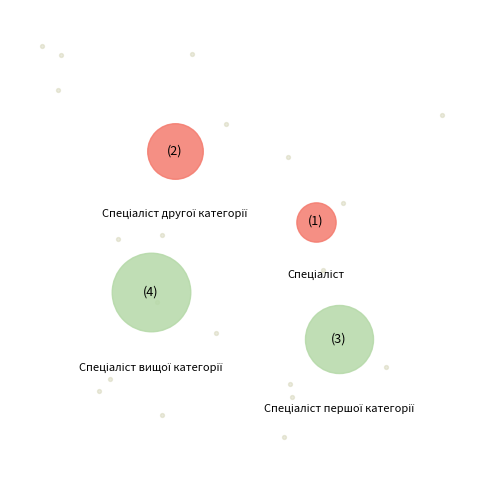

Which has a higher value, Спеціаліст першої категорії or Спеціаліст вищої категорії?

Спеціаліст вищої категорії